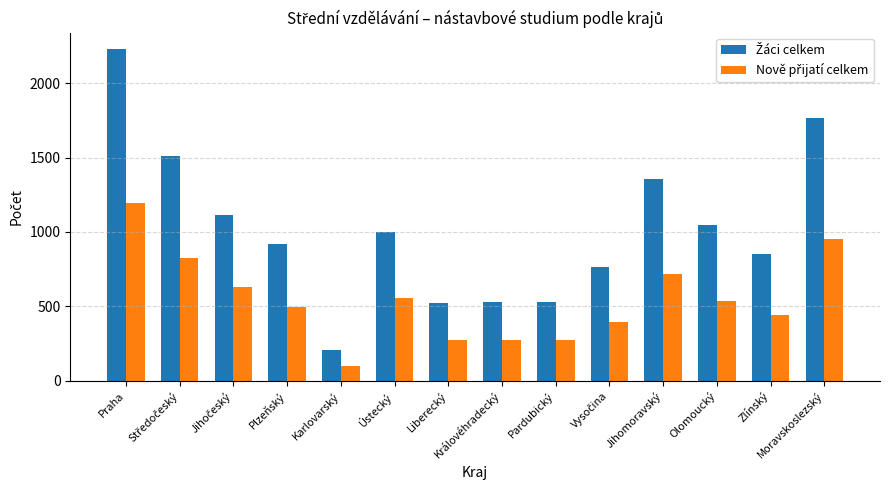

What is the smallest value displayed?

100